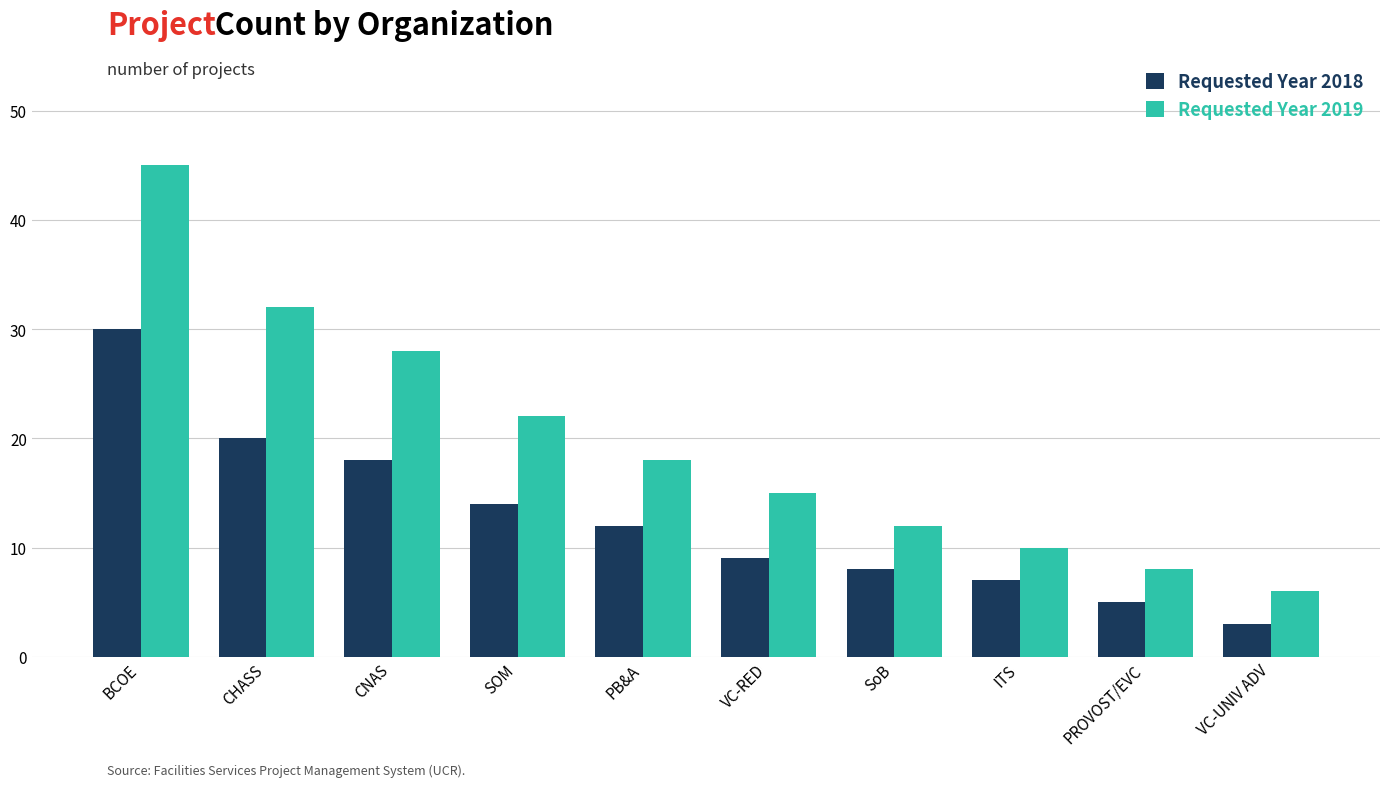

How many bars are there in each group?

2